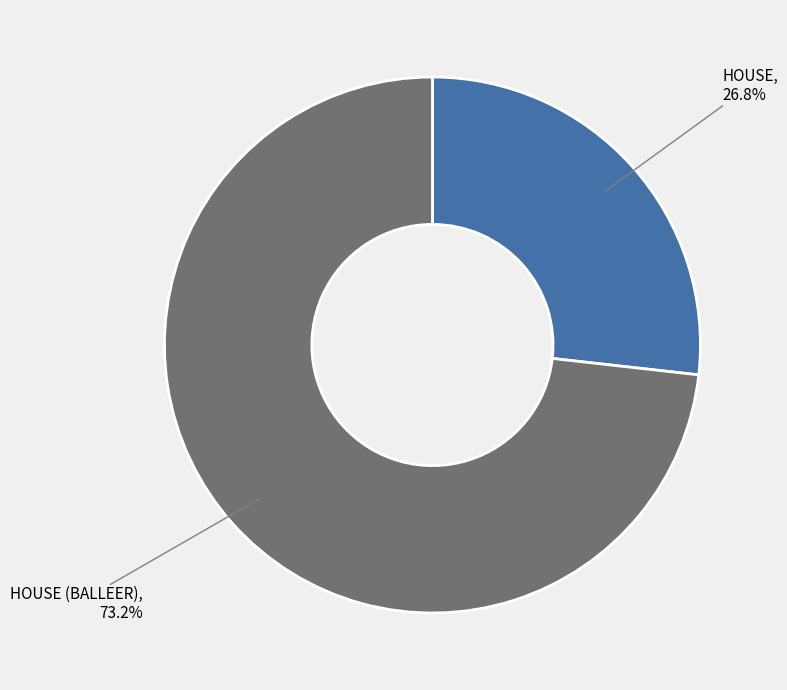

Is there a majority slice in this chart?

Yes